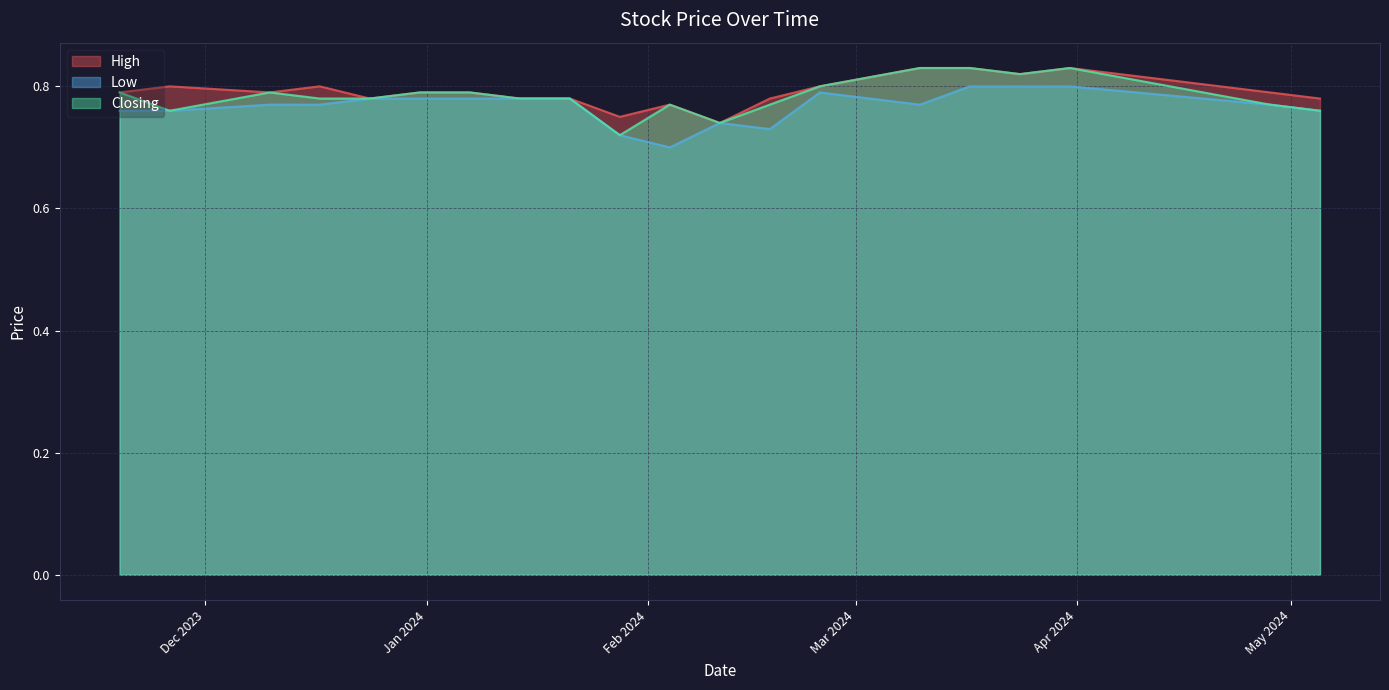

At 24/03/2024, list the series in order from largest to smallest.

High, Closing, Low